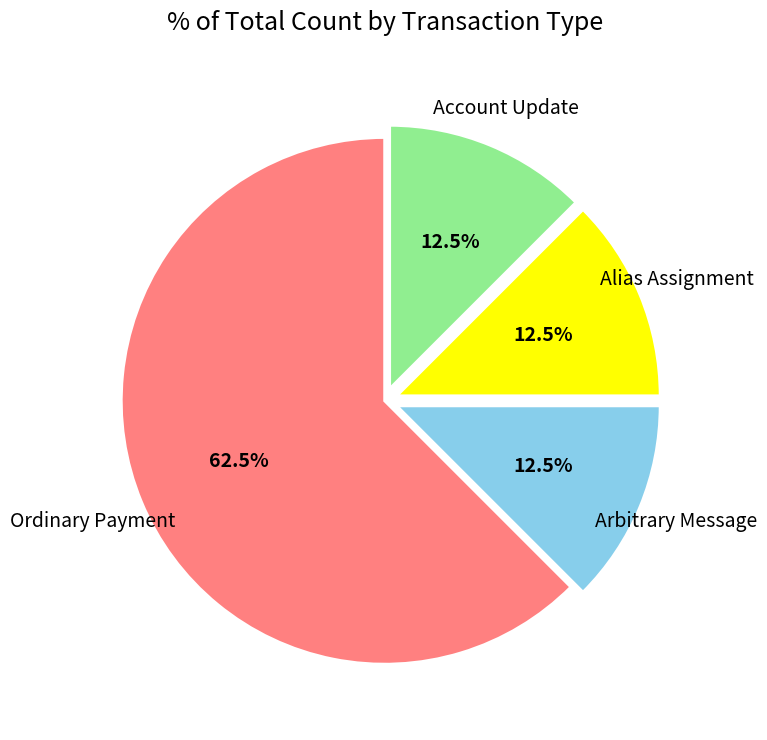

To the nearest percent, what is the average slice percentage?

25%